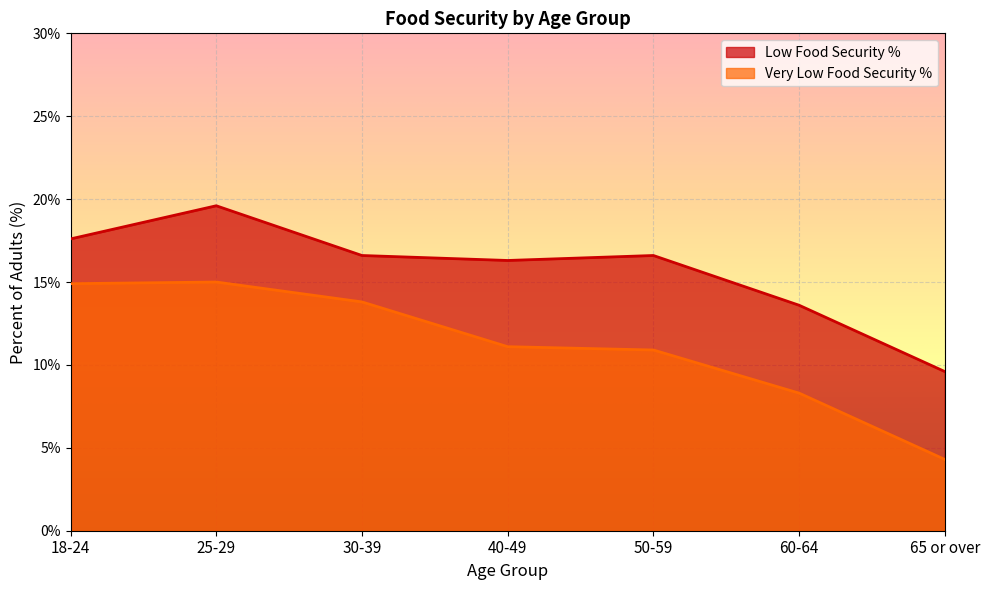

What is the sum of the Very Low Food Security % values at 30-39 and 60-64?

22.1